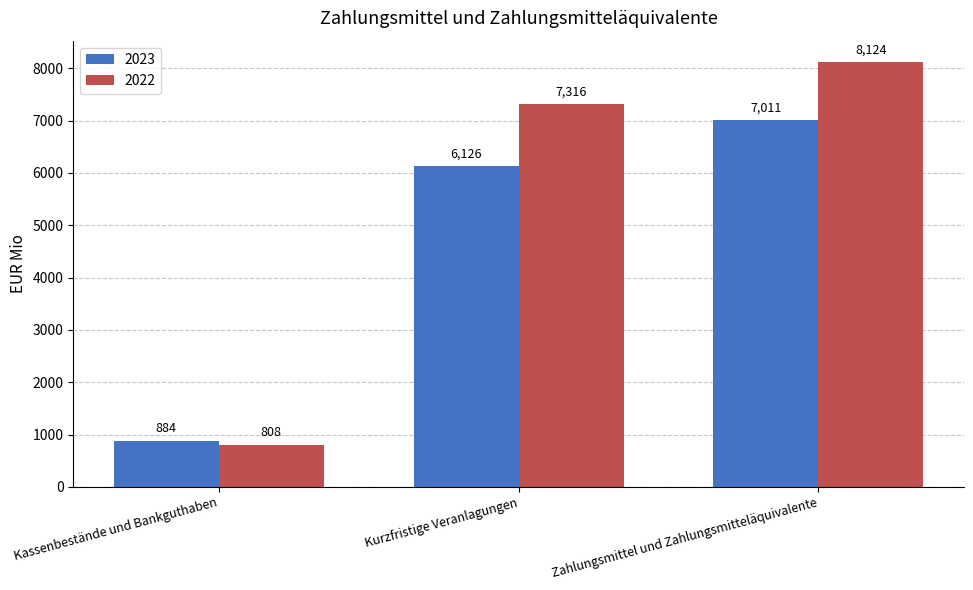

At which category does the chart reach its minimum across all series?

Kassenbestände und Bankguthaben